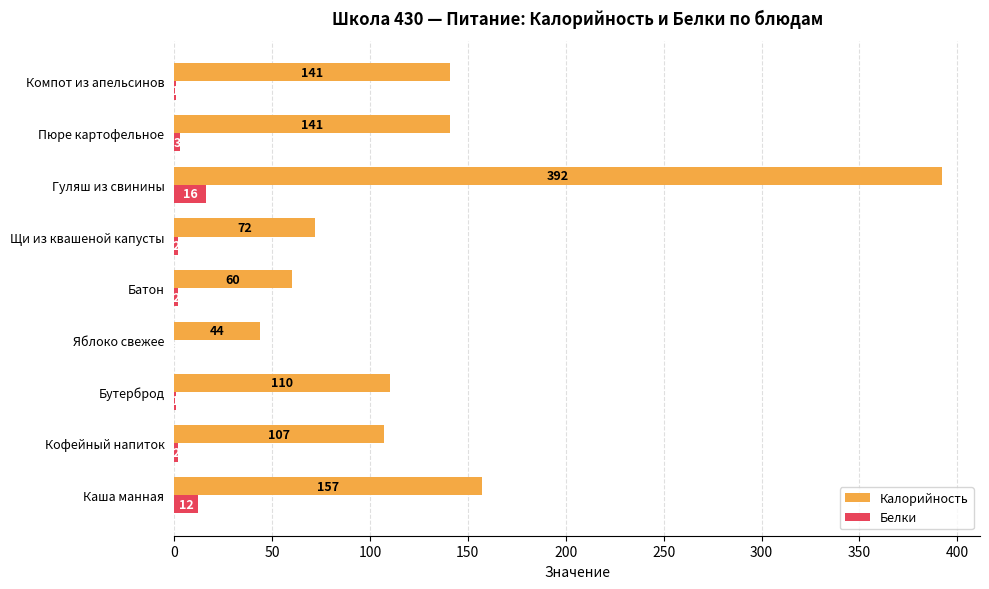

What is the approximate value of Калорийность at Бутерброд, to the nearest 5?

110